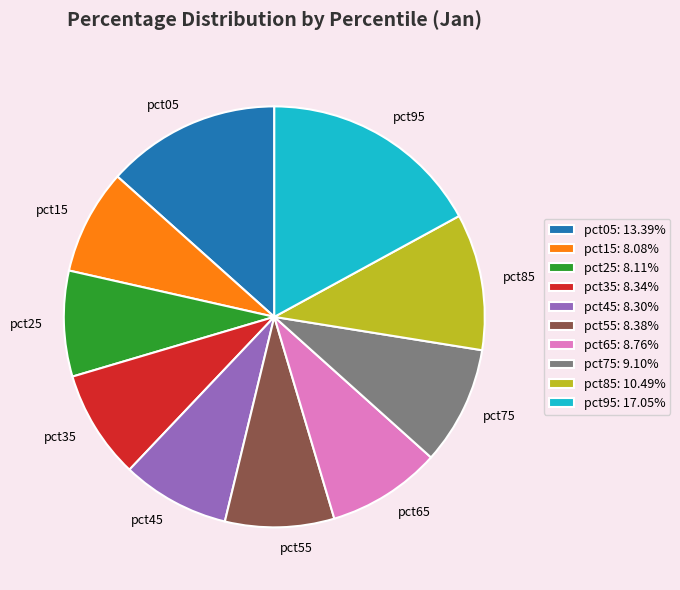

Between pct95 and pct65, which is larger?

pct95